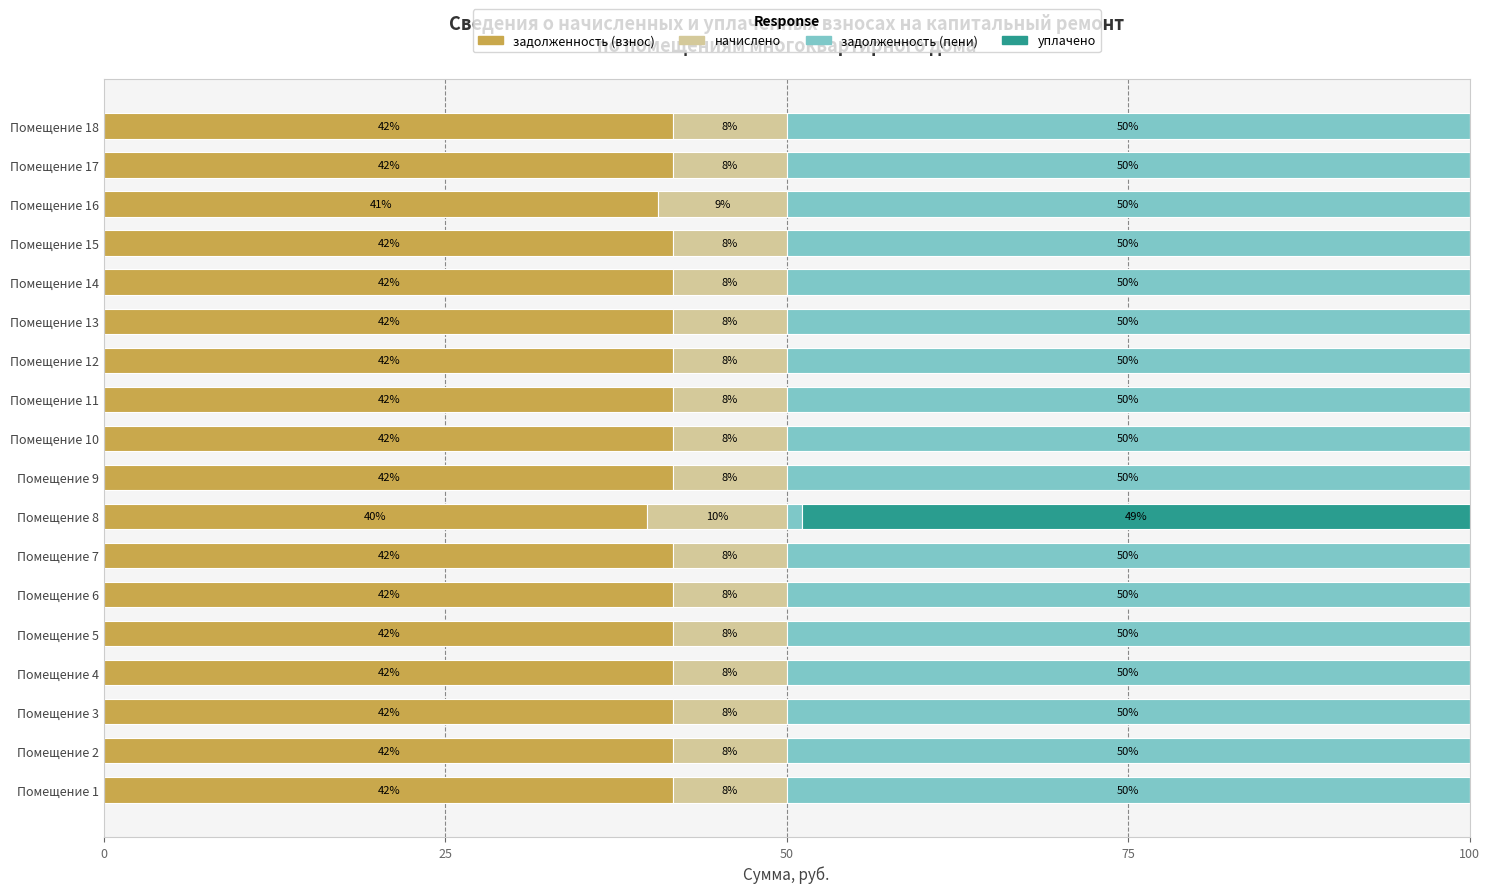

What are all the series names shown in the legend?

задолженность (взнос), начислено, задолженность (пени), уплачено